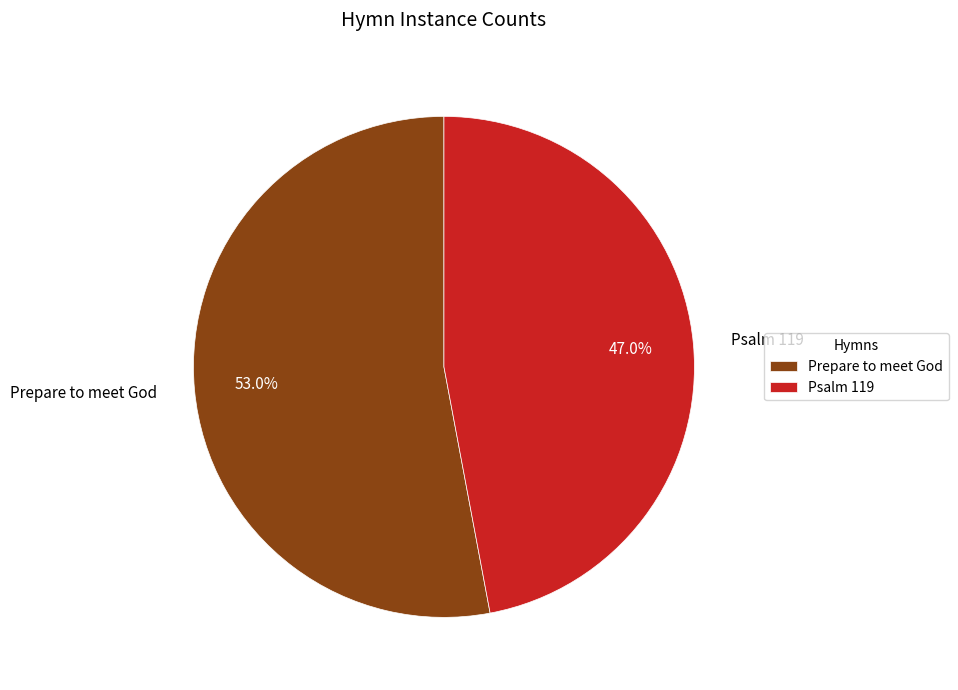

Which has a higher value, Psalm 119 or Prepare to meet God?

Prepare to meet God